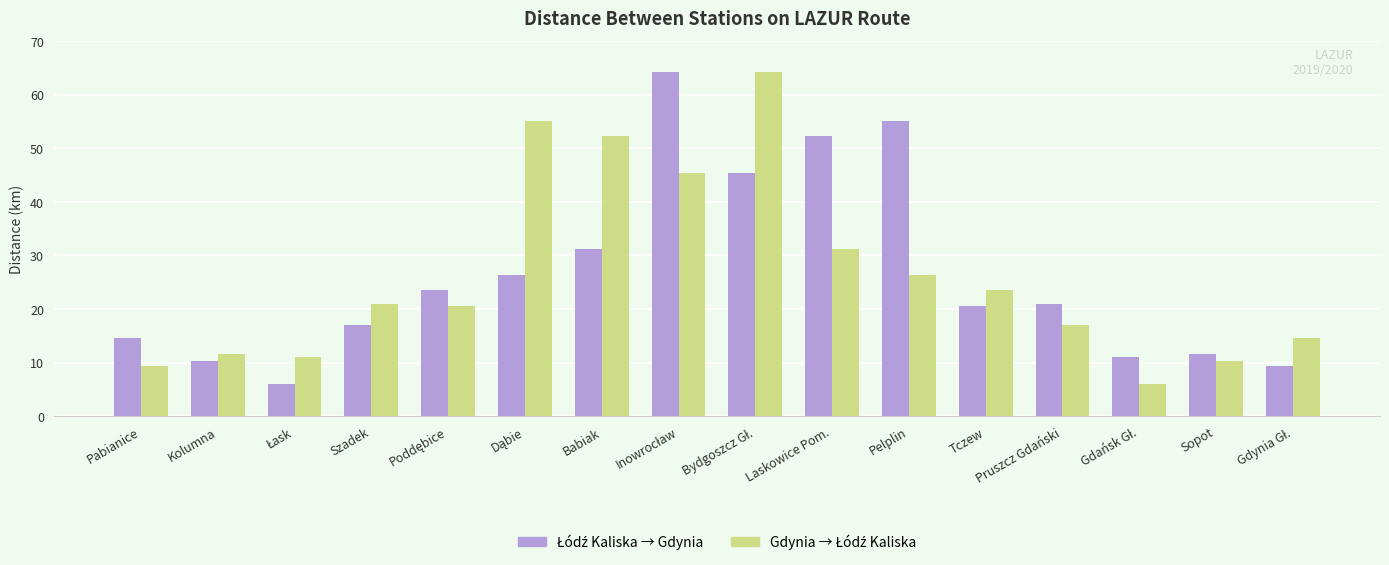

What is the difference between the highest and lowest values at Szadek?

3.8